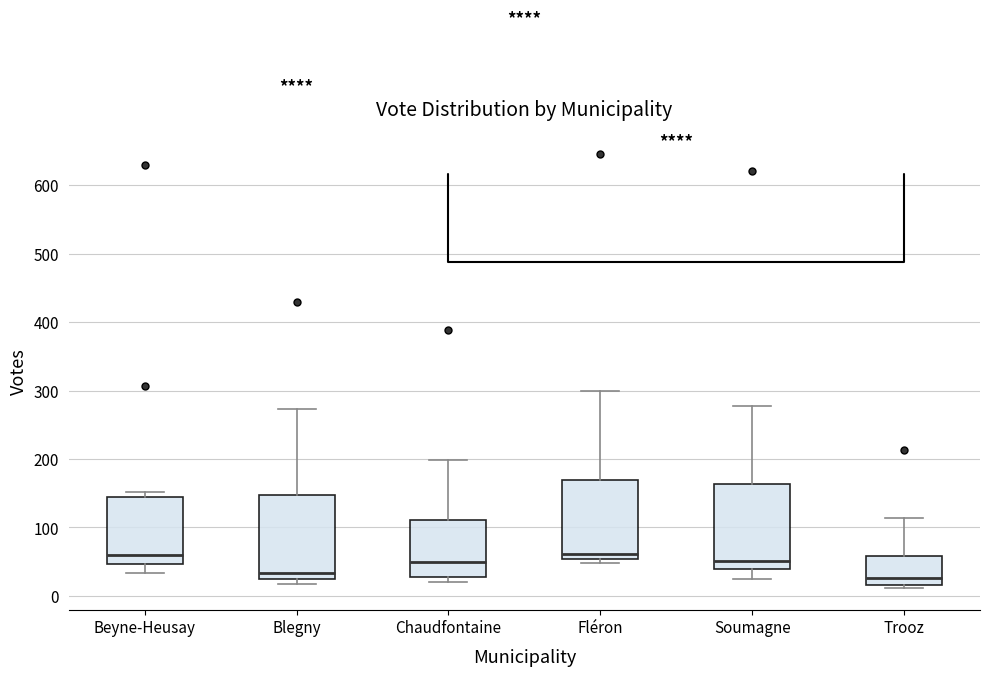

Reading left to right, transcribe this box plot: for each box, give where its median line is, the range the box spans, and where its two whiskers end, as read against the y-axis. The values are not printed on the chart, so give them approximately, as read against the axis.

Beyne-Heusay: median 60, box 50 to 140, whiskers 30 to 150
Blegny: median 30, box 20 to 150, whiskers 20 (just below the box's lower edge) to 270
Chaudfontaine: median 50, box 30 to 110, whiskers 20 to 200
Fléron: median 60, box 50 to 170, whiskers 50 (just below the box's lower edge) to 300
Soumagne: median 50, box 40 to 160, whiskers 30 to 280
Trooz: median 30, box 20 to 60, whiskers 10 to 110